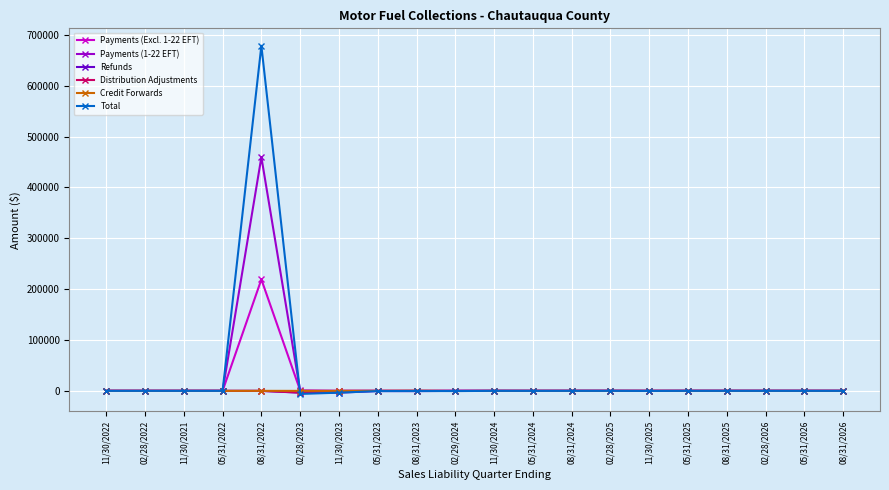

Which series has the largest range (max minus min)?

Total